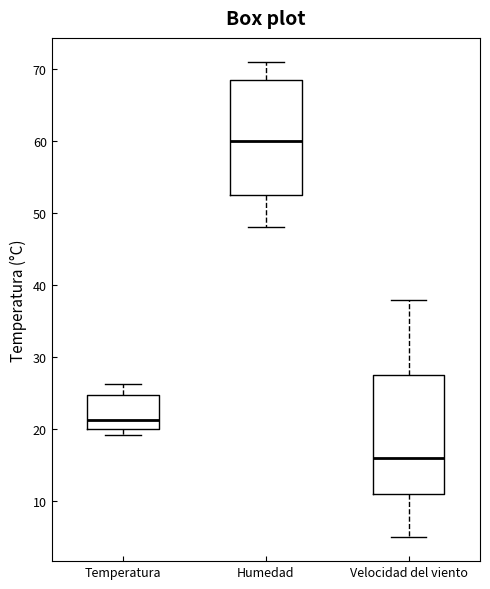

Reading left to right, read every box against the y-axis: the position of its median line, the range the box covers, and the ends of its whiskers. The values are not printed on the chart, so give them approximately, as read against the axis.

Temperatura: median 21, box 20 to 25, whiskers 19 to 26
Humedad: median 60, box 53 to 69, whiskers 48 to 71
Velocidad del viento: median 16, box 11 to 28, whiskers 5 to 38